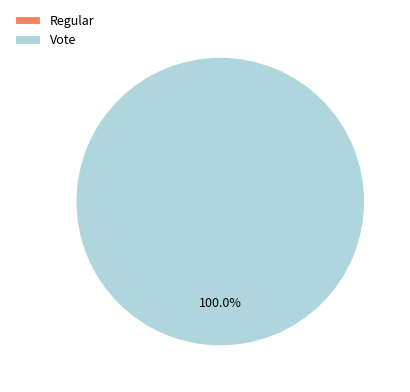

What is the change in value from Regular to Vote?

+3